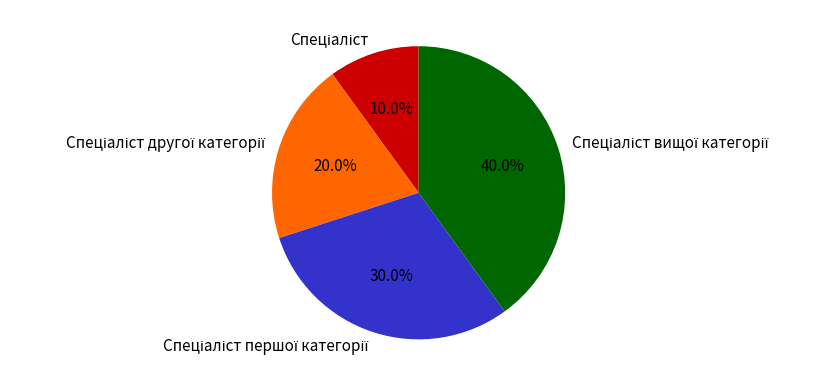

Does any single category account for the majority?

No